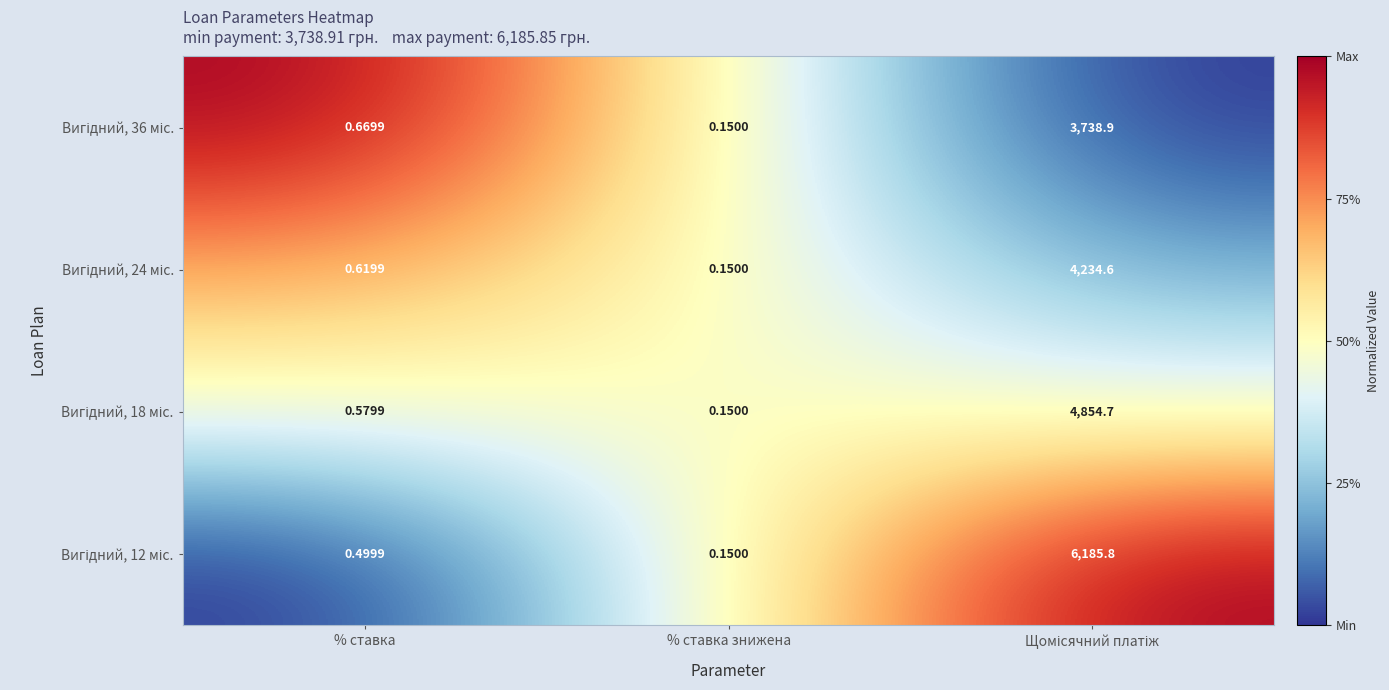

At % ставка знижена, list the series in order from largest to smallest.

Вигідний, 36 міс., Вигідний, 24 міс., Вигідний, 18 міс., Вигідний, 12 міс.